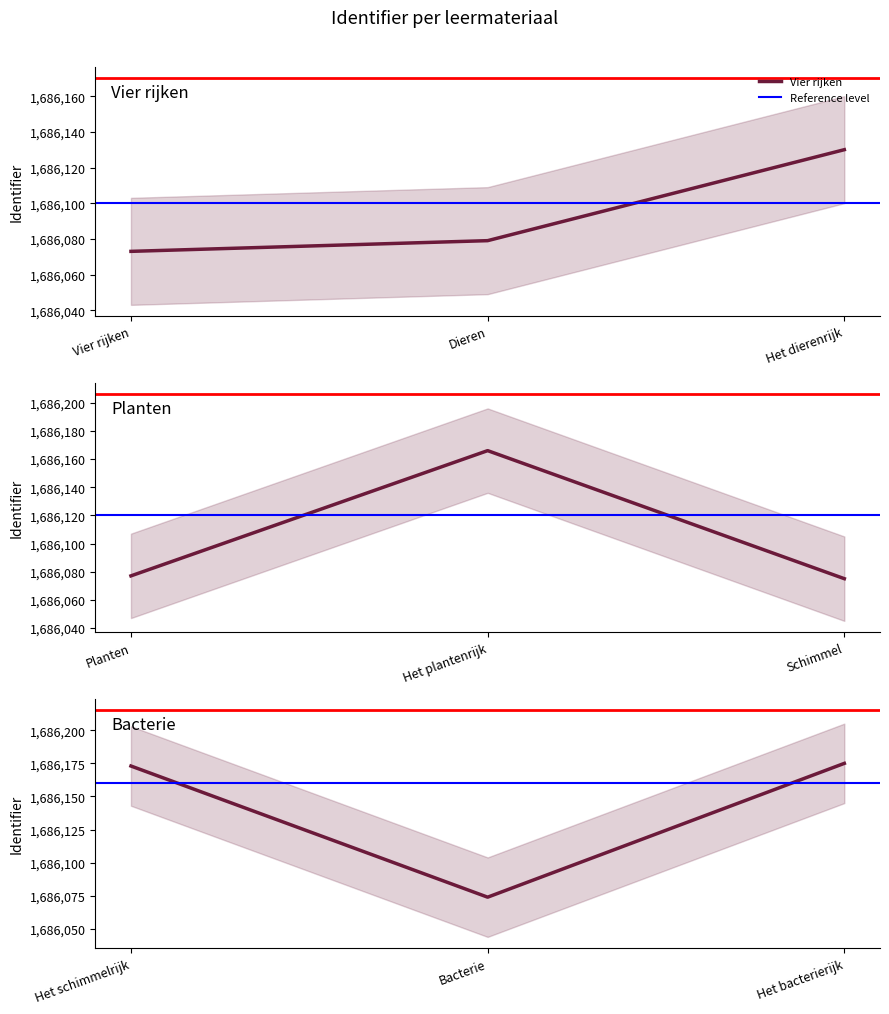

How many lines are shown in the chart?

1